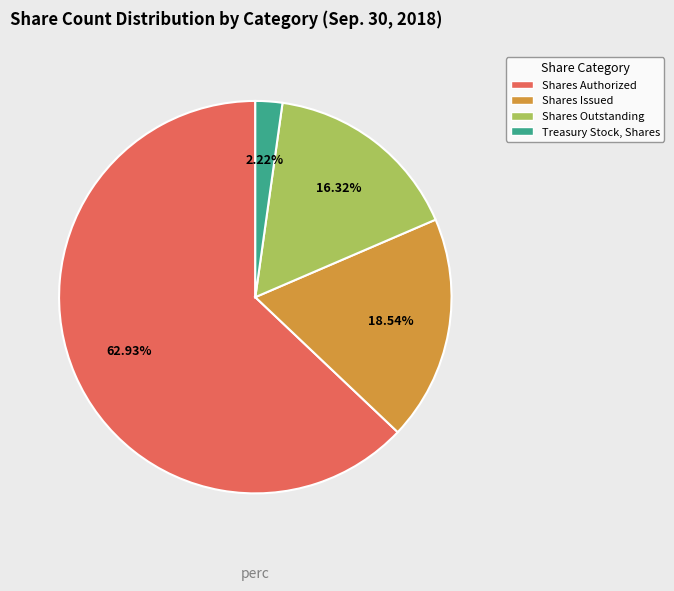

Is there a majority slice in this chart?

Yes